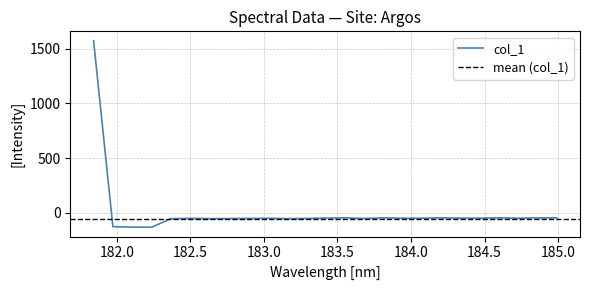

The value at 182.1045947288 is -130.9. True or false?

True